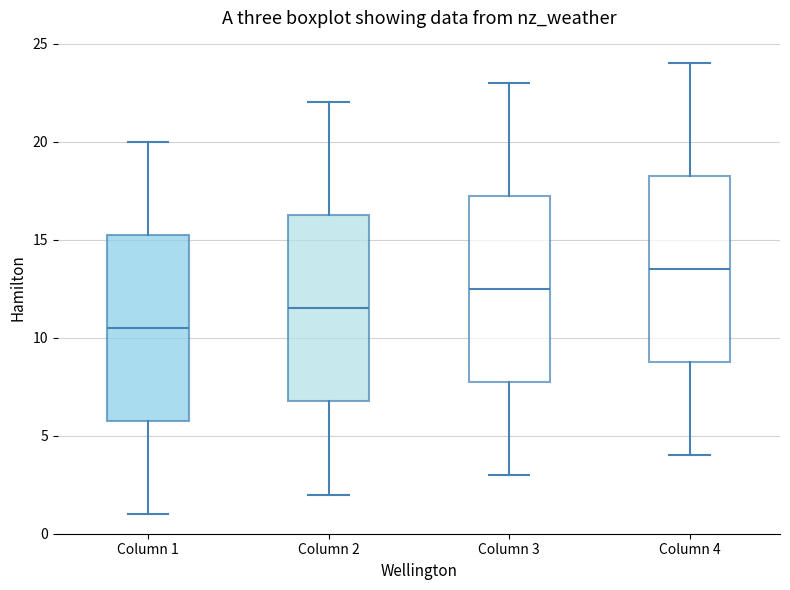

Reading left to right, transcribe this box plot: for each box, give where its median line is, the range the box spans, and where its two whiskers end, as read against the y-axis. The values are not printed on the chart, so give them approximately, as read against the axis.

Column 1: median 10.5, box 6.0 to 15.5, whiskers 1.0 to 20.0
Column 2: median 11.5, box 7.0 to 16.5, whiskers 2.0 to 22.0
Column 3: median 12.5, box 8.0 to 17.5, whiskers 3.0 to 23.0
Column 4: median 13.5, box 9.0 to 18.5, whiskers 4.0 to 24.0